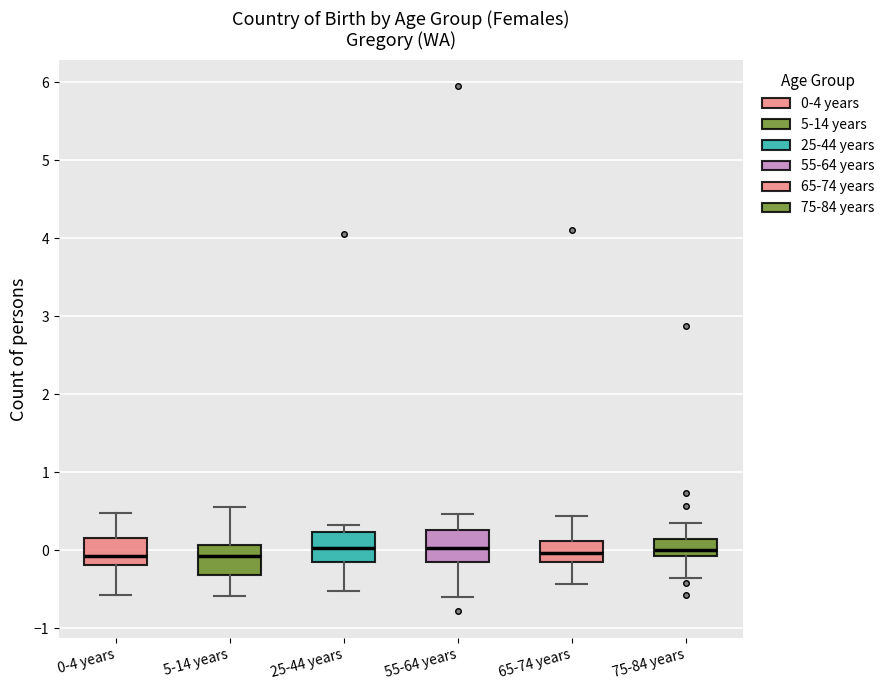

Reading left to right, transcribe this box plot: for each box, give where its median line is, the range the box spans, and where its two whiskers end, as read against the y-axis. The values are not printed on the chart, so give them approximately, as read against the axis.

0-4 years: median -0.1, box -0.2 to 0.2, whiskers -0.6 to 0.5
5-14 years: median -0.1, box -0.3 to 0.1, whiskers -0.6 to 0.6
25-44 years: median 0.0, box -0.2 to 0.2, whiskers -0.5 to 0.3
55-64 years: median 0.0, box -0.2 to 0.3, whiskers -0.6 to 0.5
65-74 years: median 0.0, box -0.2 to 0.1, whiskers -0.4 to 0.4
75-84 years: median 0.0, box -0.1 to 0.1, whiskers -0.4 to 0.3